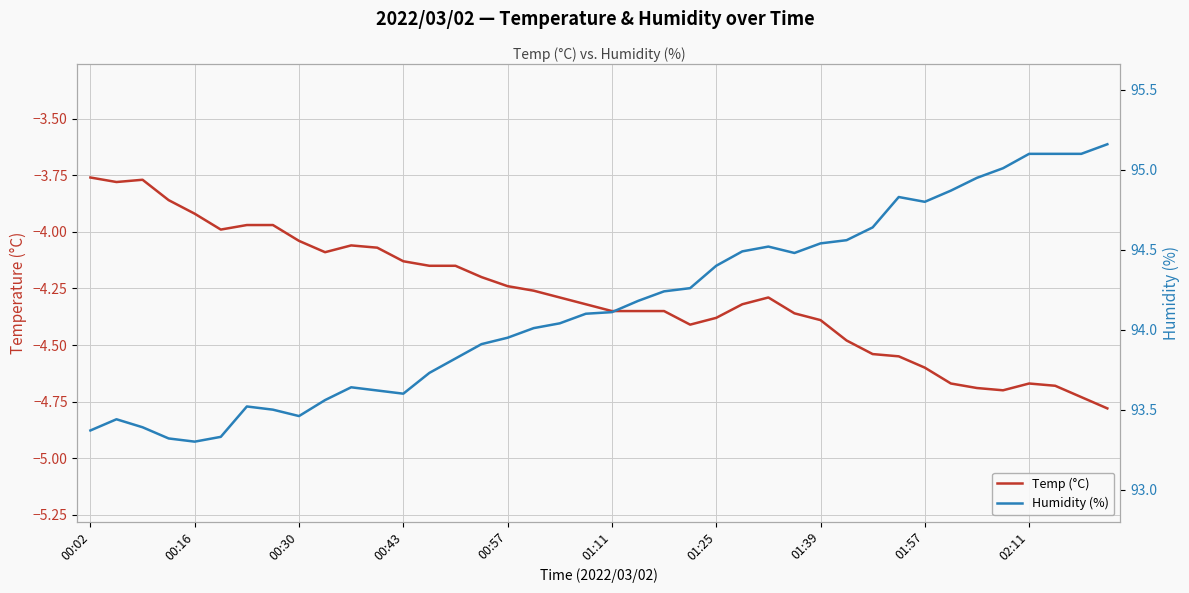

Is it true that Humidity (%) equals 27.9 at 29?

False